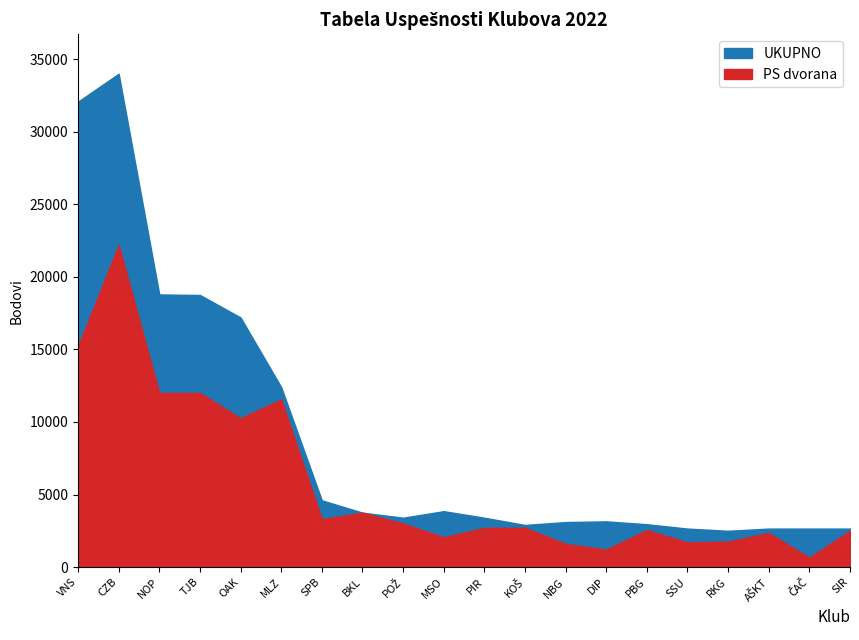

True or false: PS dvorana and UKUPNO cross at least once.

False